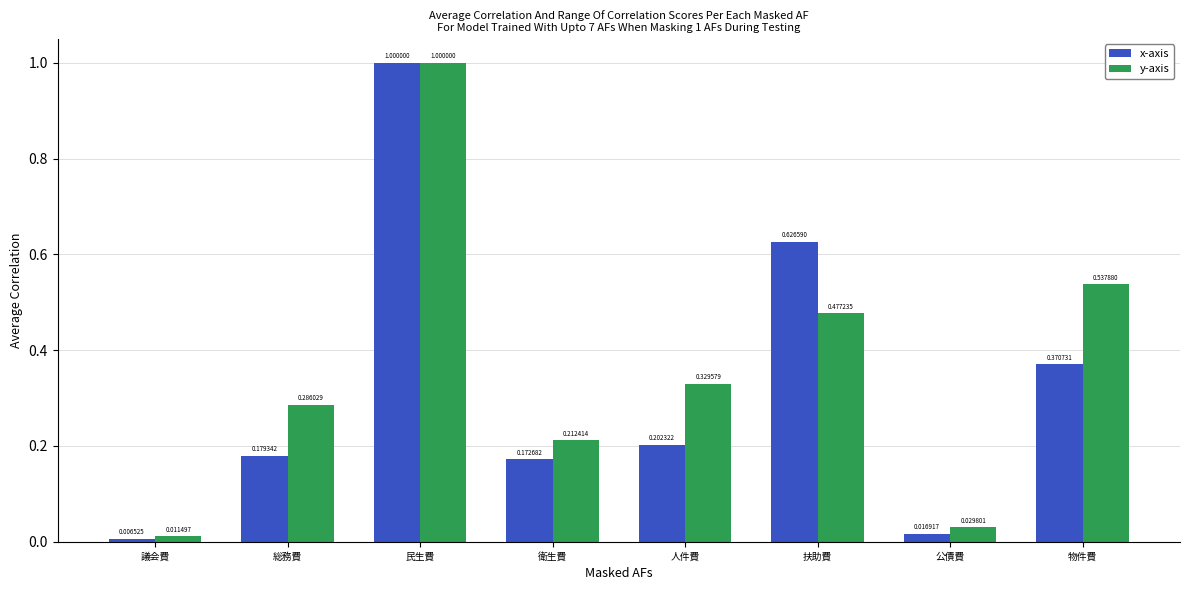

Between 総務費 and 公債費, which series saw the biggest shift?

y-axis